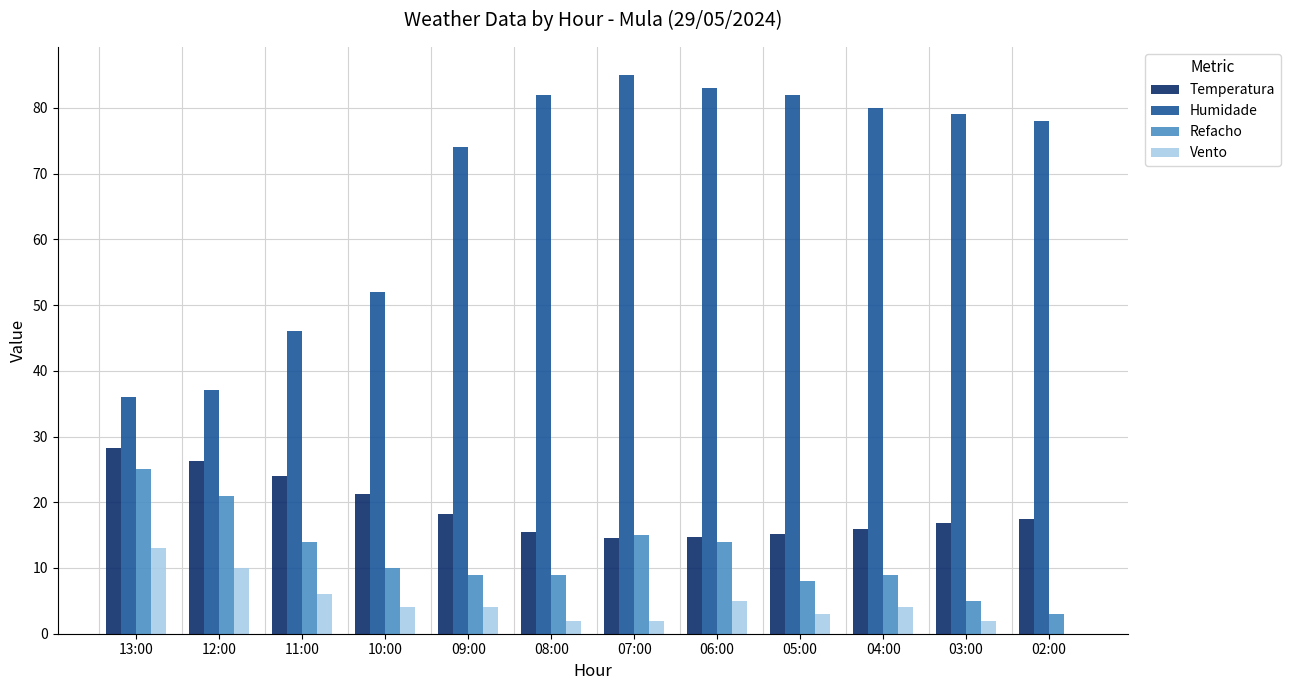

Is it true that Humidade equals 22.5 at 11:00?

False